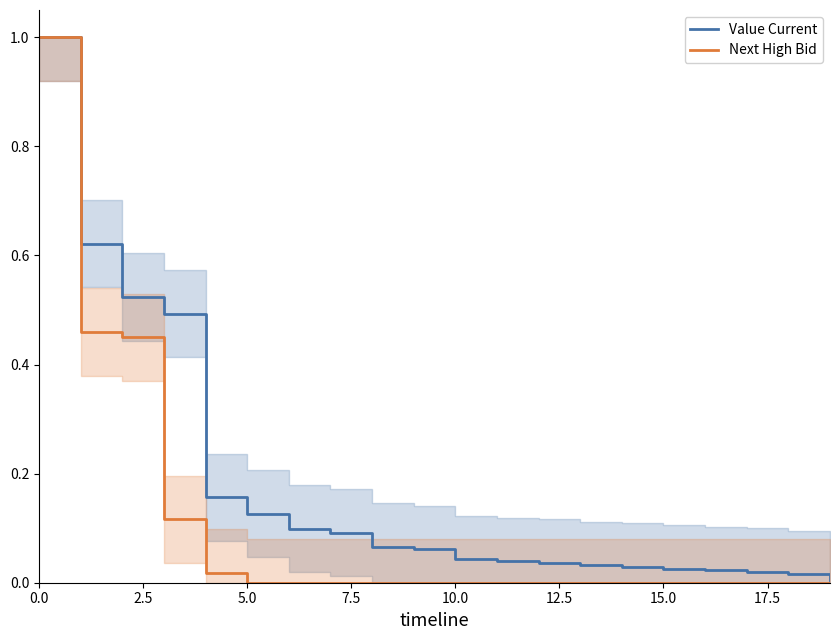

What is the label of the 15th point from the left?

14